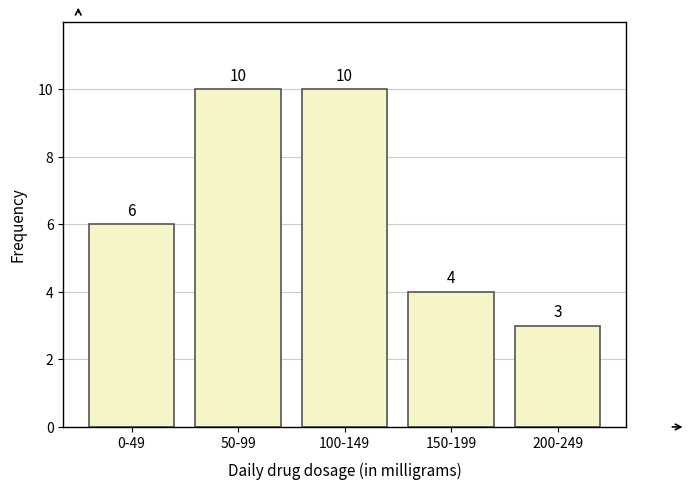

Reading left to right, what are all the values shown in this chart?

0-49=6	50-99=10	100-149=10	150-199=4	200-249=3